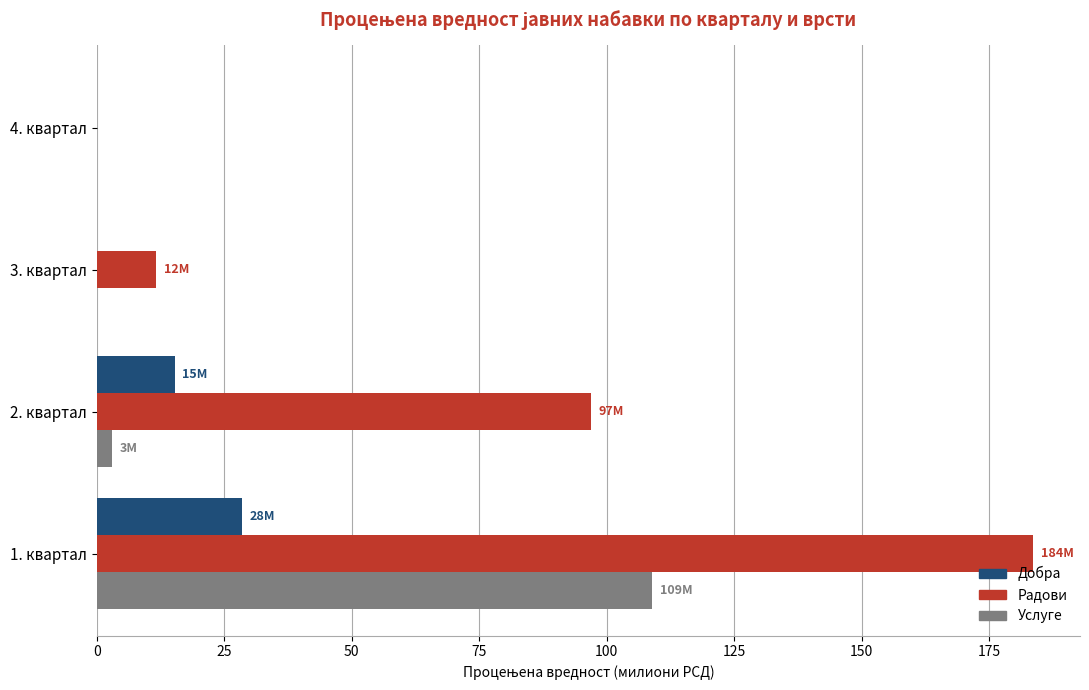

True or false: Радови has a value of 82.8 at 4. квартал.

False